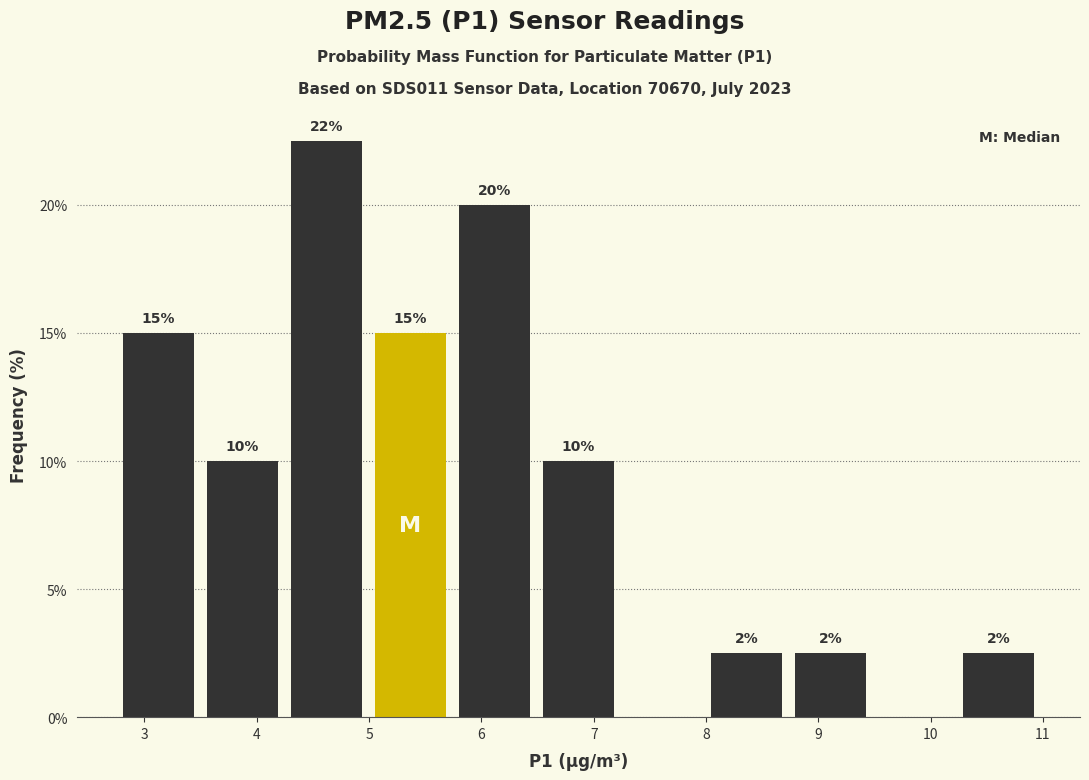

Which range on the x-axis has the tallest bar?

4.2 to 5.0